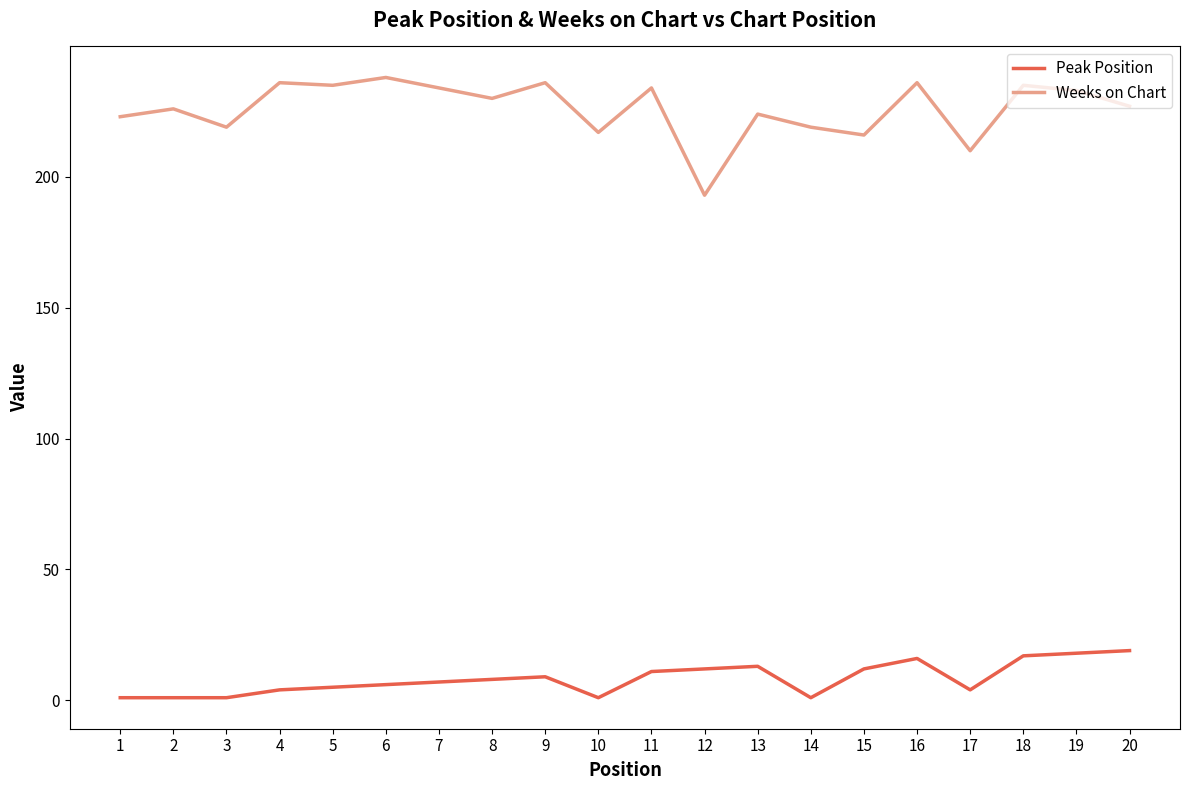

Which series has the largest range (max minus min)?

Weeks on Chart